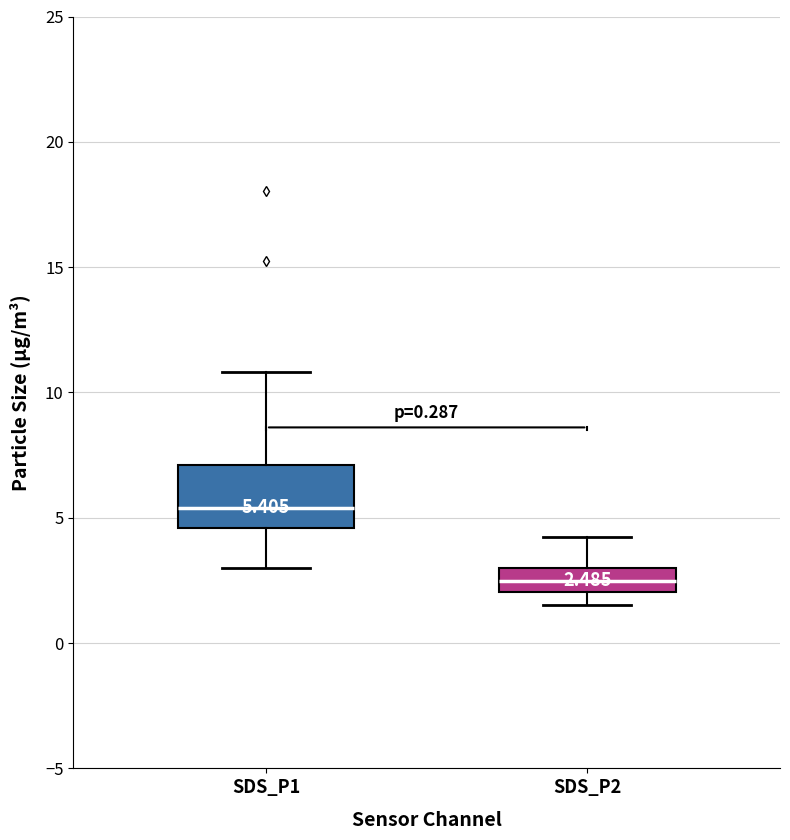

Which box is the tallest, from its lower edge to its upper edge?

SDS_P1